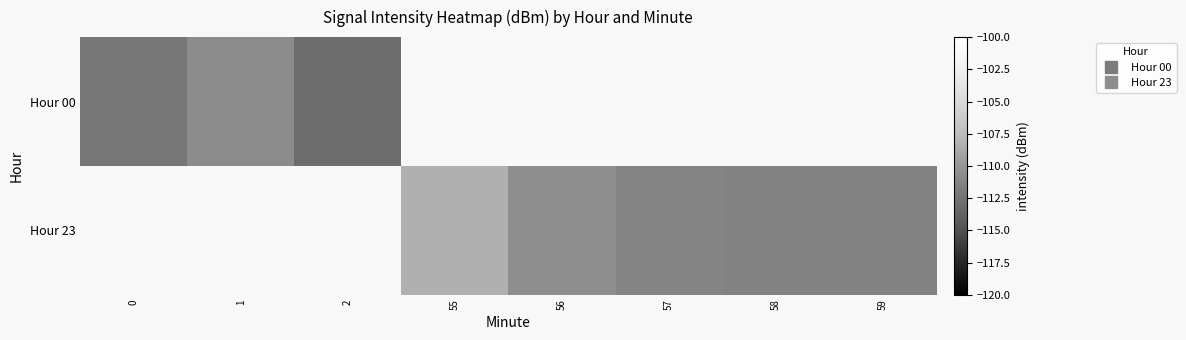

The Hour 23 series shows -111.4 at 59. True or false?

True